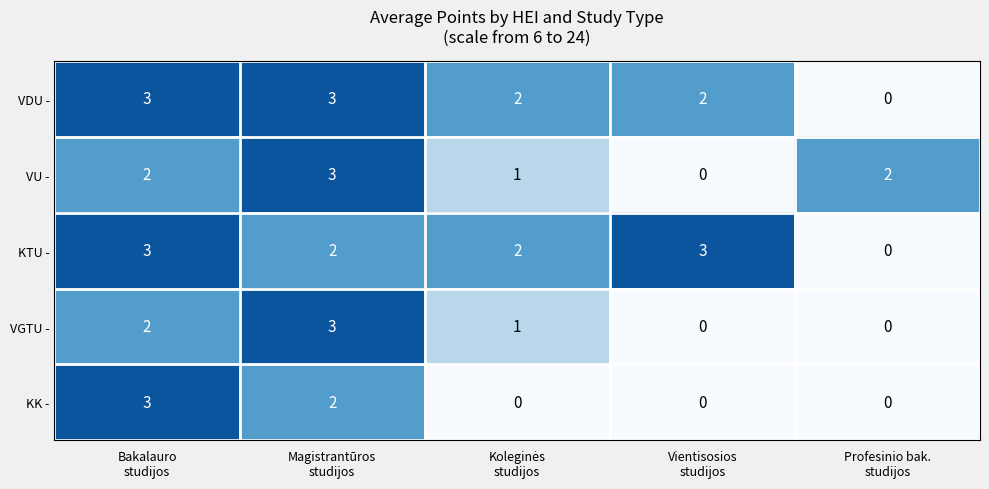

What is the highest value of the VU - series?

3